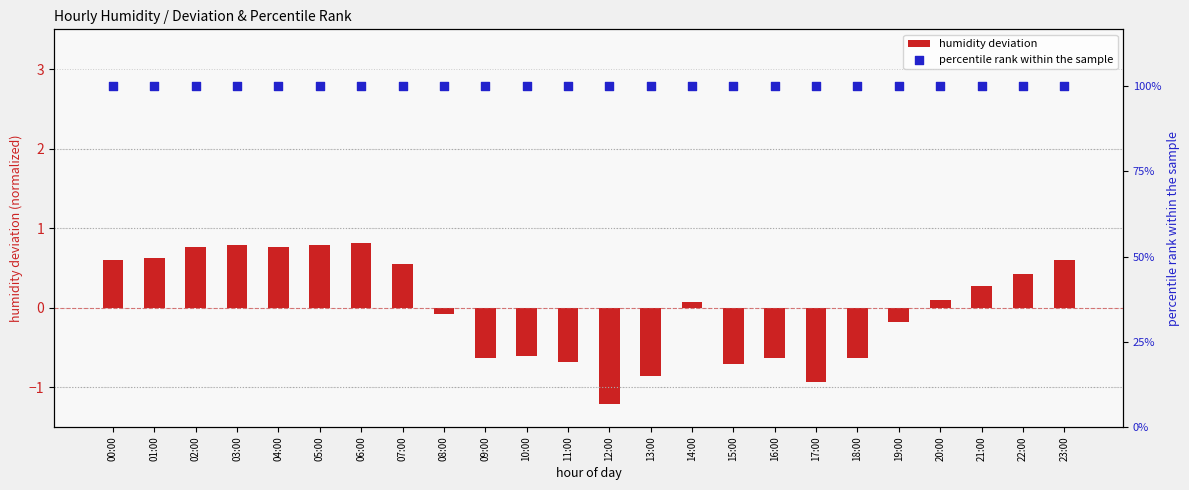

What are all the series names shown in the legend?

humidity deviation, percentile rank within the sample